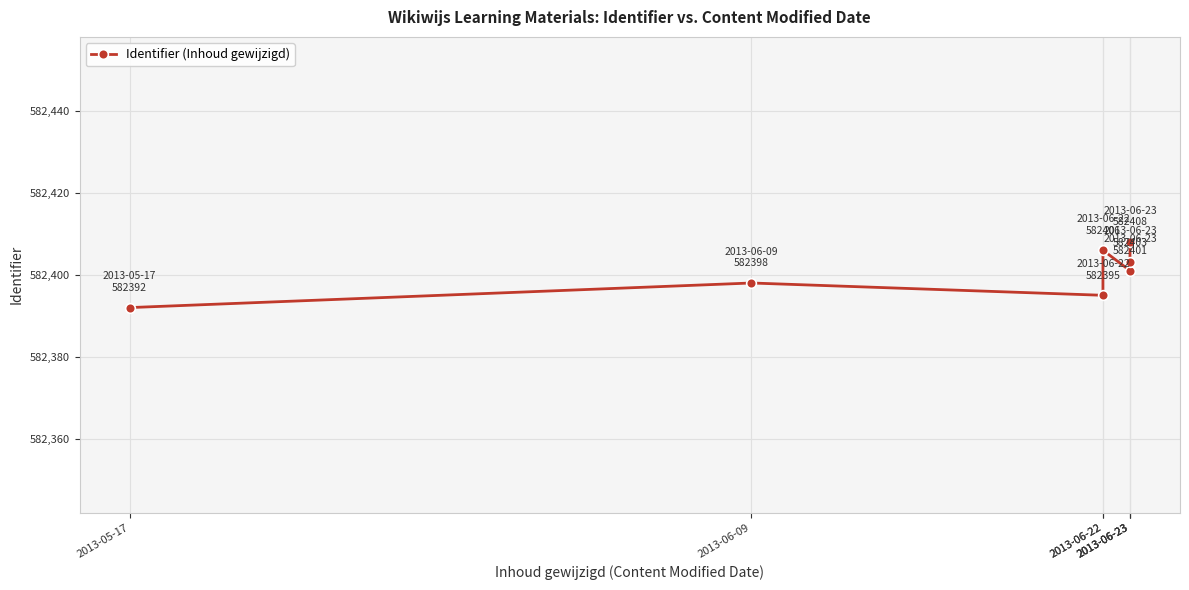

At which category does the chart reach its peak across all series?

2013-06-23